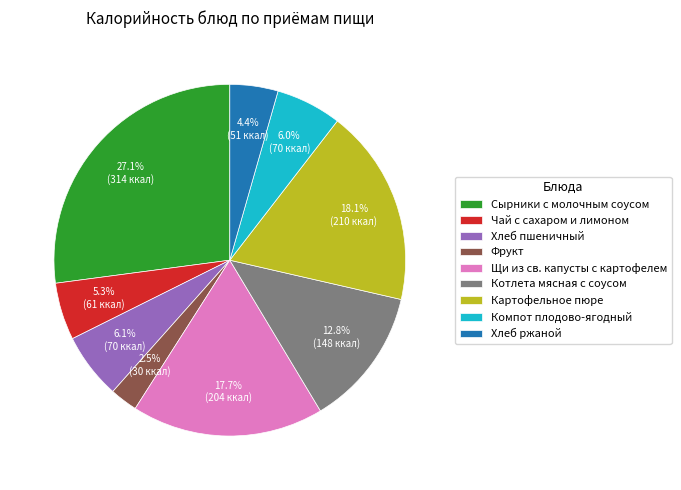

What is the smallest slice in the pie chart?

Фрукт